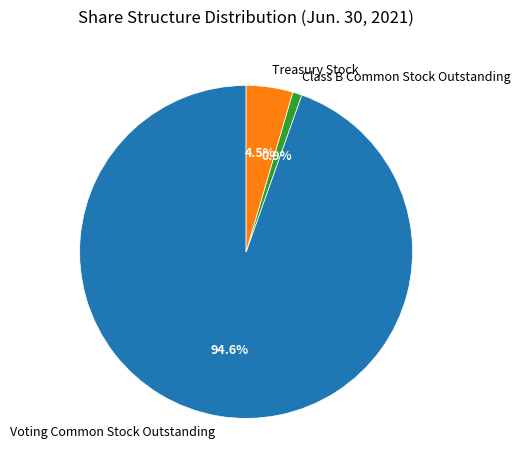

To the nearest percent, what is the difference between the Treasury Stock and Class B Common Stock Outstanding slice percentages?

4%